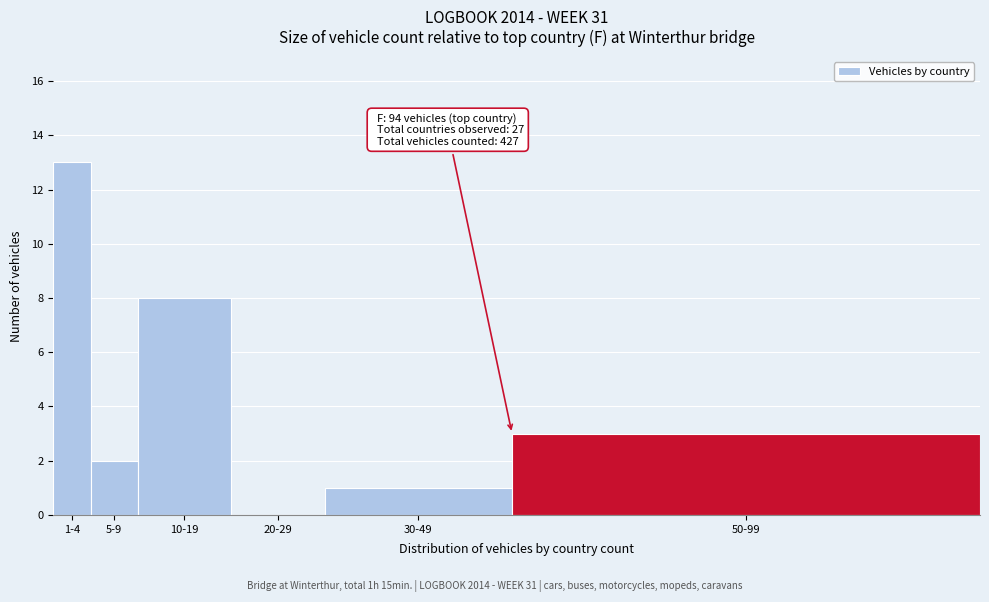

Reading left to right, list all the values displayed in this chart.

1-4=13	5-9=2	10-19=8	20-29=0	30-49=1	50-99=3